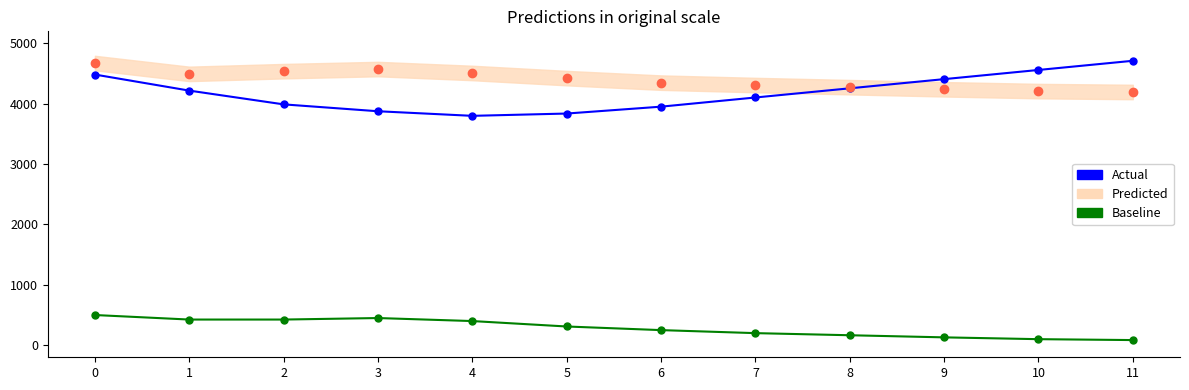

Reading left to right, list all the values displayed in this chart.

temperature (Actual): 4484.0	4218.0	3990.0	3876.0	3800.0	3838.0	3952.0	4104.0	4256.0	4408.0	4560.0	4712.0
humidity (Predicted): 4675.0	4495.0	4540.0	4575.0	4510.0	4425.0	4350.0	4310.0	4275.0	4240.0	4210.0	4195.0
humidity_smooth (Baseline): 500.0	425.0	425.0	450.0	400.0	310.0	250.0	200.0	165.0	130.0	100.0	85.0